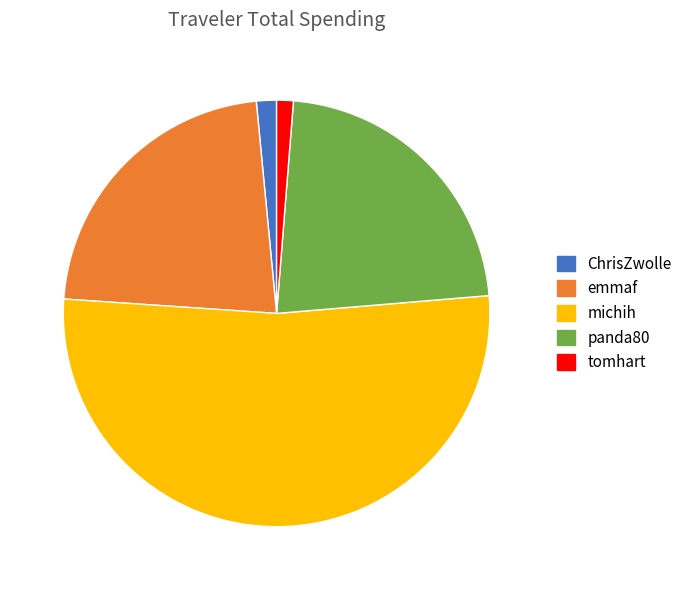

Does tomhart account for over 50% of the chart?

No